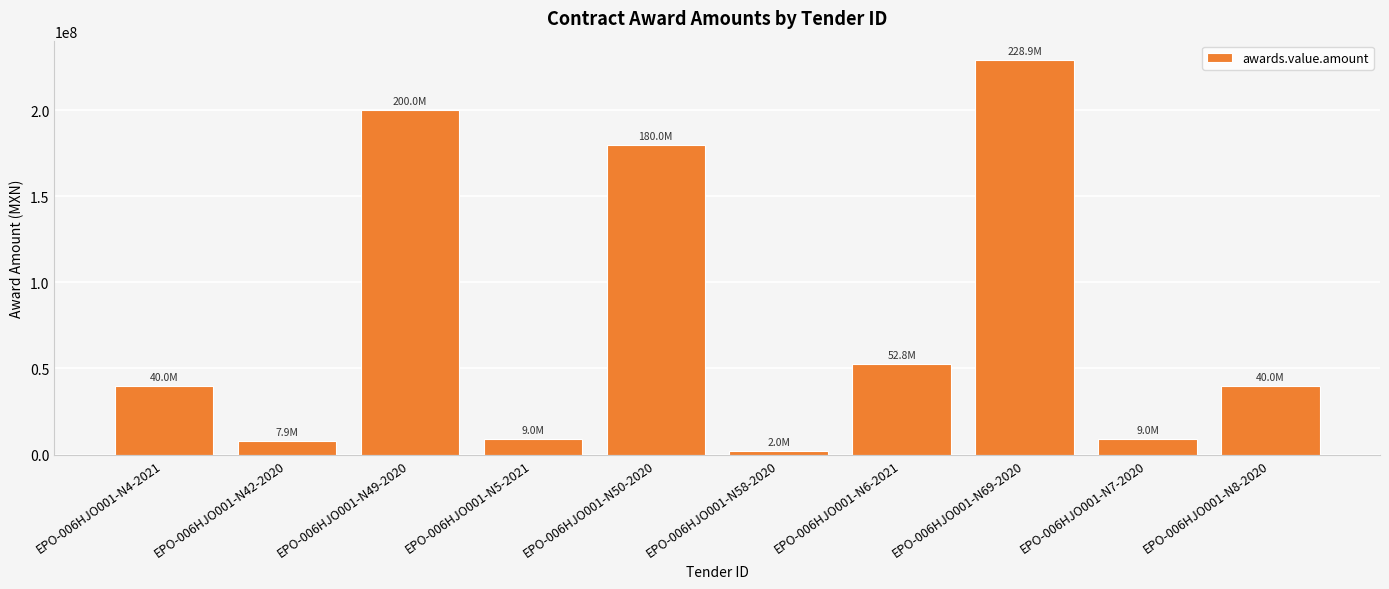

What is the average value?

76948345.0